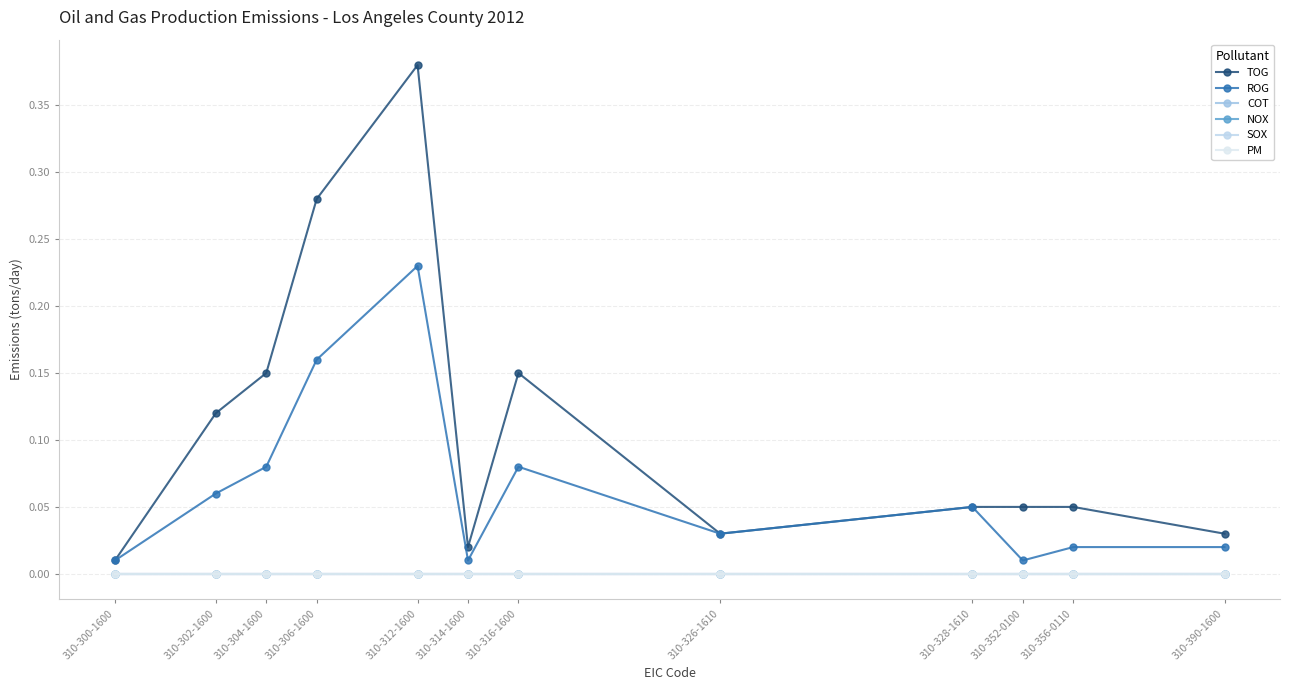

True or false: TOG and COT intersect in this chart.

False